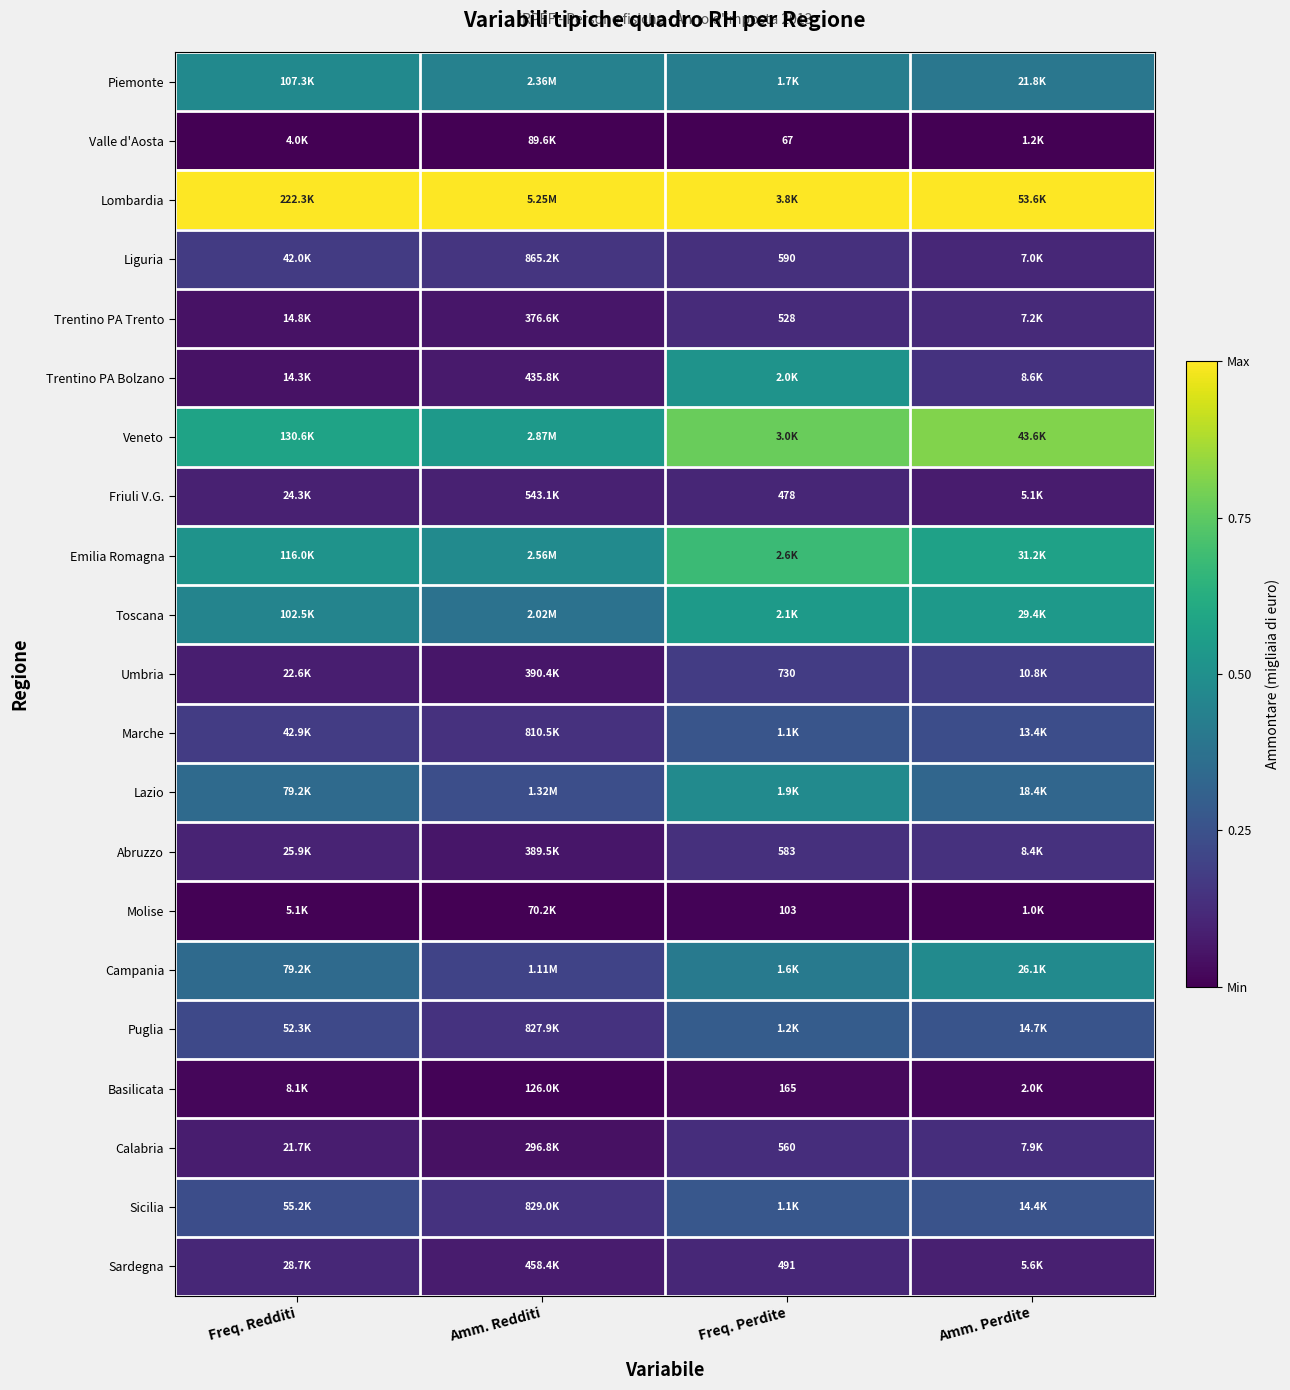

What is the difference between the second highest and minimum values in the Trentino PA Trento series?

0.1